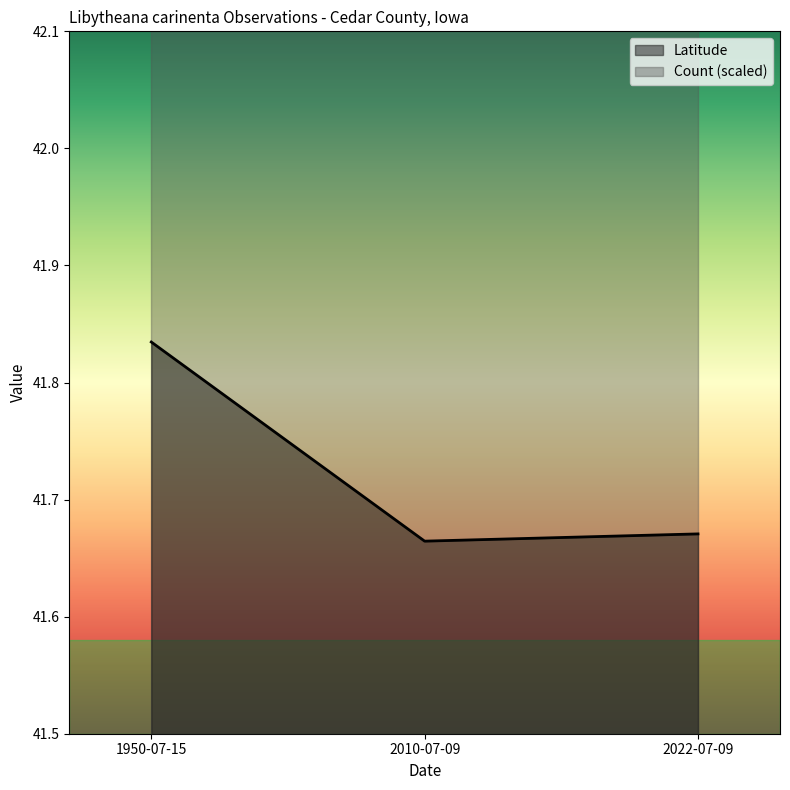

Rank the categories by value from lowest to highest.

2010-07-09, 2022-07-09, 1950-07-15